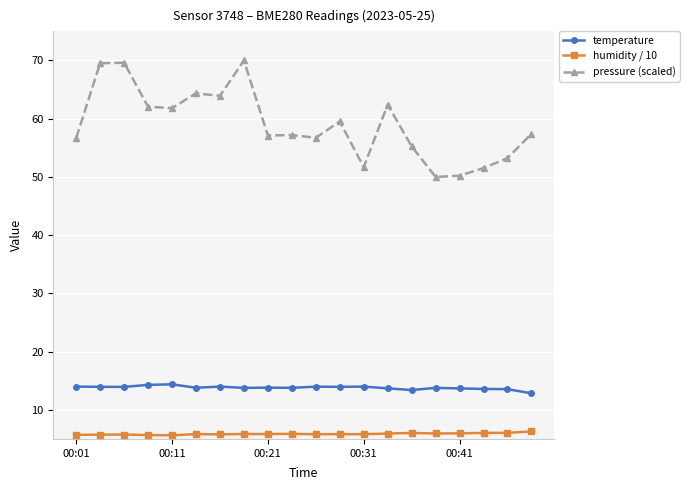

True or false: humidity / 10 and pressure (scaled) intersect in this chart.

False